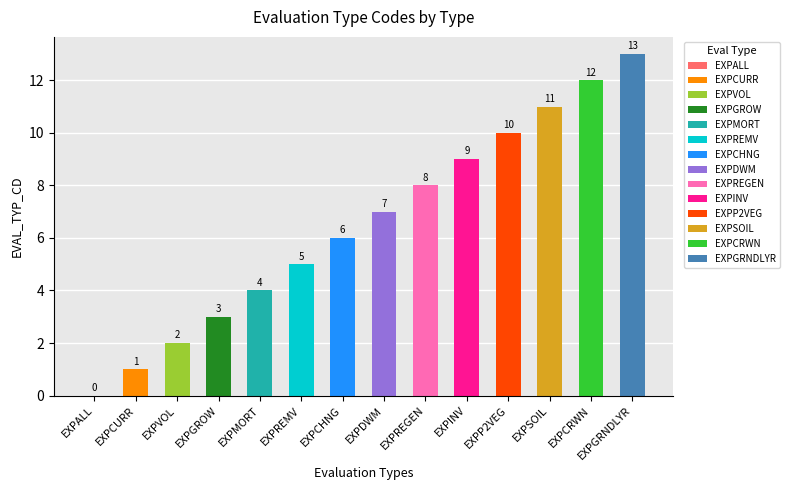

Rank the categories by value from lowest to highest.

EXPALL, EXPCURR, EXPVOL, EXPGROW, EXPMORT, EXPREMV, EXPCHNG, EXPDWM, EXPREGEN, EXPINV, EXPP2VEG, EXPSOIL, EXPCRWN, EXPGRNDLYR